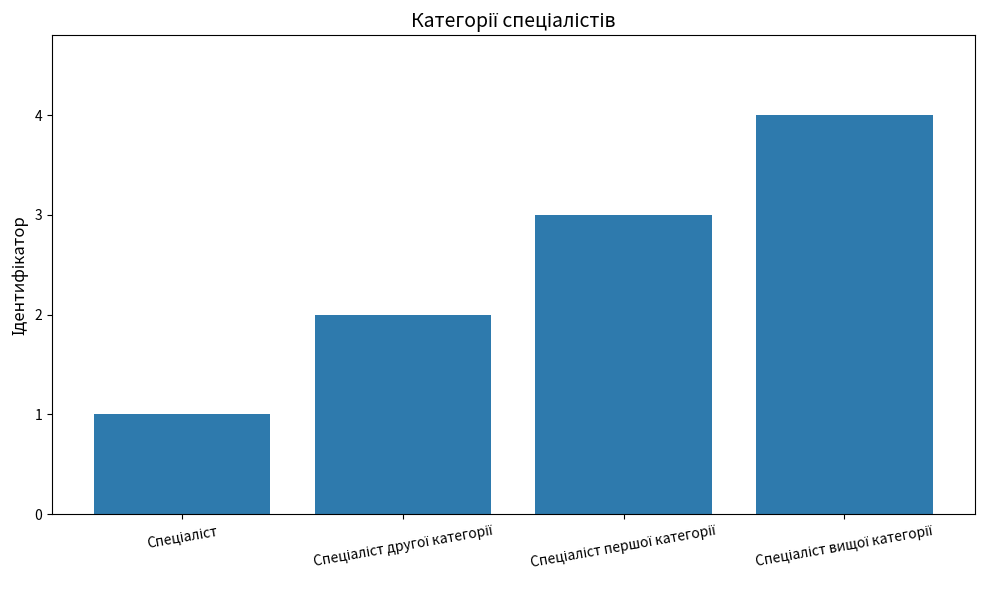

What is the difference between the maximum and minimum values?

3